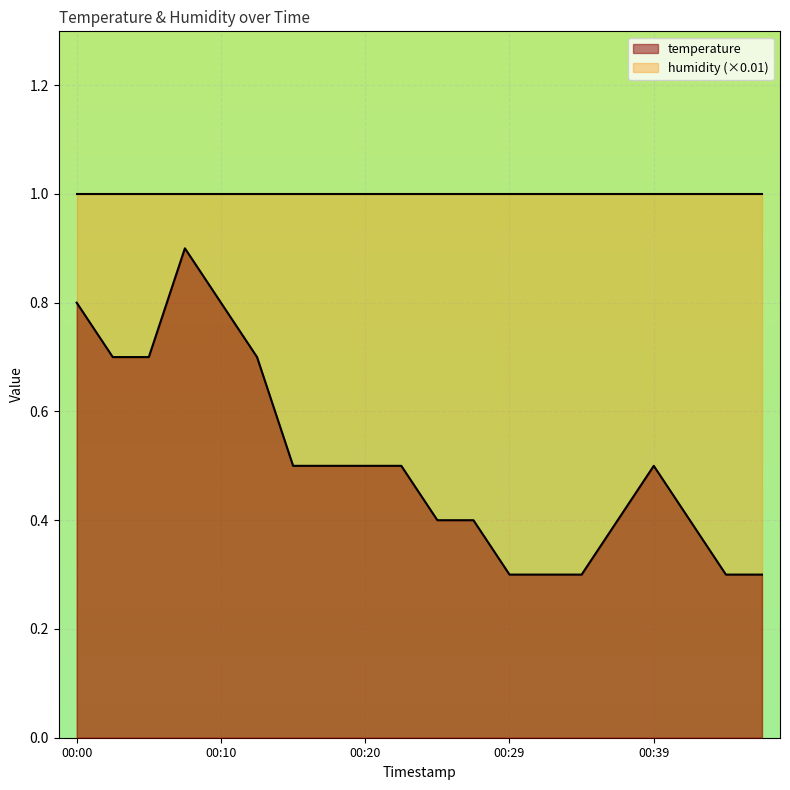

Count the number of categories in the chart.

20